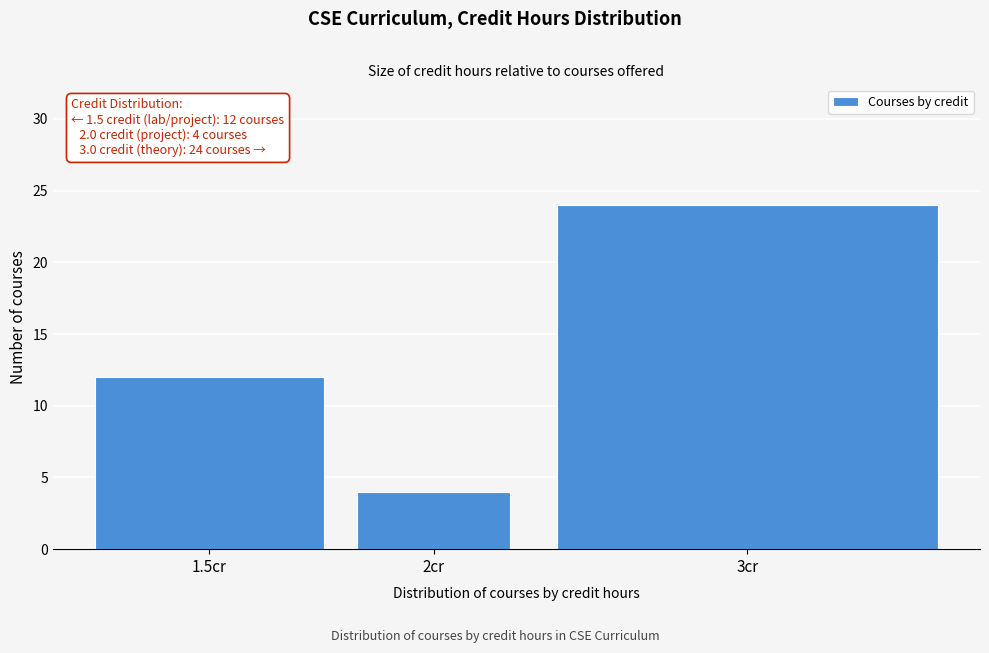

Reading right to left, transcribe all the data shown in this chart.

3cr=24	2cr=4	1.5cr=12